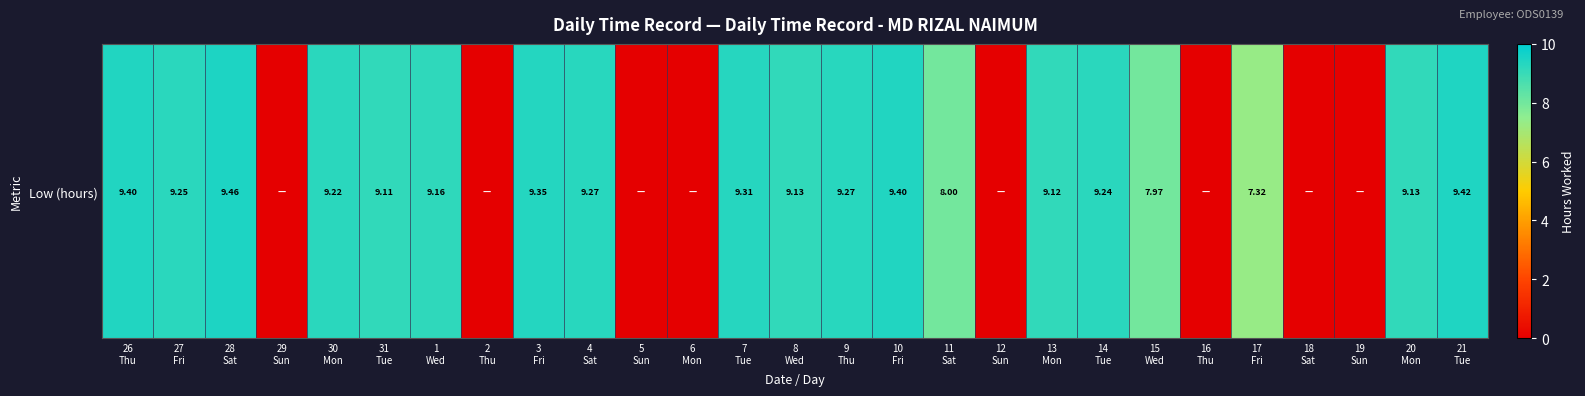

At which category does the chart reach its minimum across all series?

29
Sun